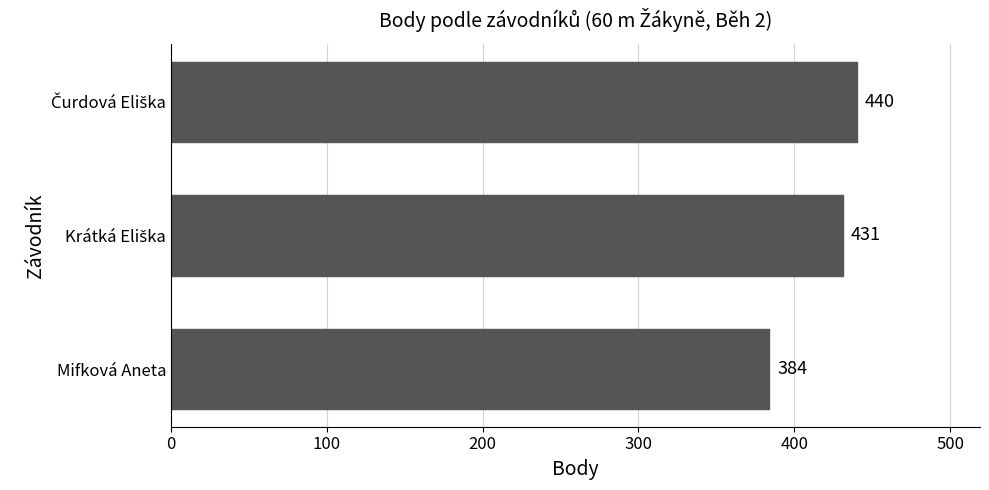

Read the value at Mifková Aneta, to the nearest 5.

385